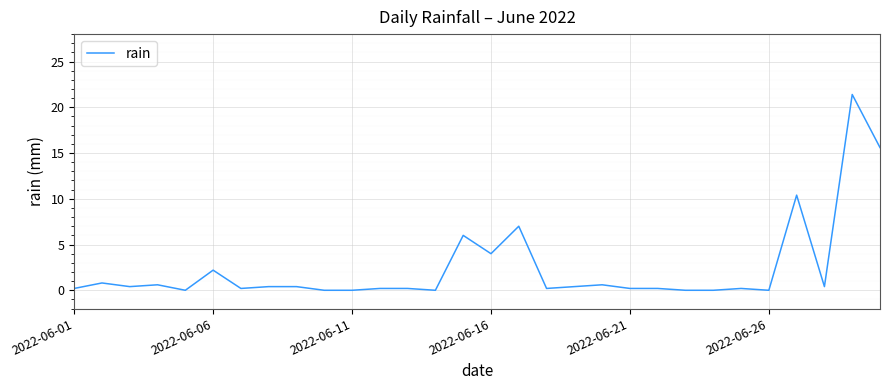

Reading left to right, what are all the values shown in this chart?

0.2	0.8	0.4	0.6	0.0	2.2	0.2	0.4	0.4	0.0	0.0	0.2	0.2	0.0	6.0	4.0	7.0	0.2	0.4	0.6	0.2	0.2	0.0	0.0	0.2	0.0	10.4	0.4	21.4	15.6